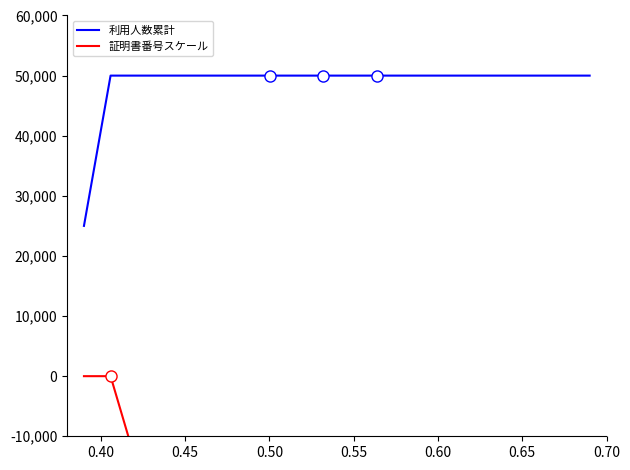

Reading left to right, what are all the values shown in this chart?

利用人数累計: 25000	50000	50000	50000	50000	50000	50000	50000	50000	50000	50000	50000	50000	50000	50000	50000	50000	50000	50000	50000
証明書番号スケール: 0	0	-15000	-20000	-25000	-30000	-35000	-40000	-45000	-50000	-55000	-60000	-65000	-70000	-75000	-80000	-85000	-90000	-95000	-100000